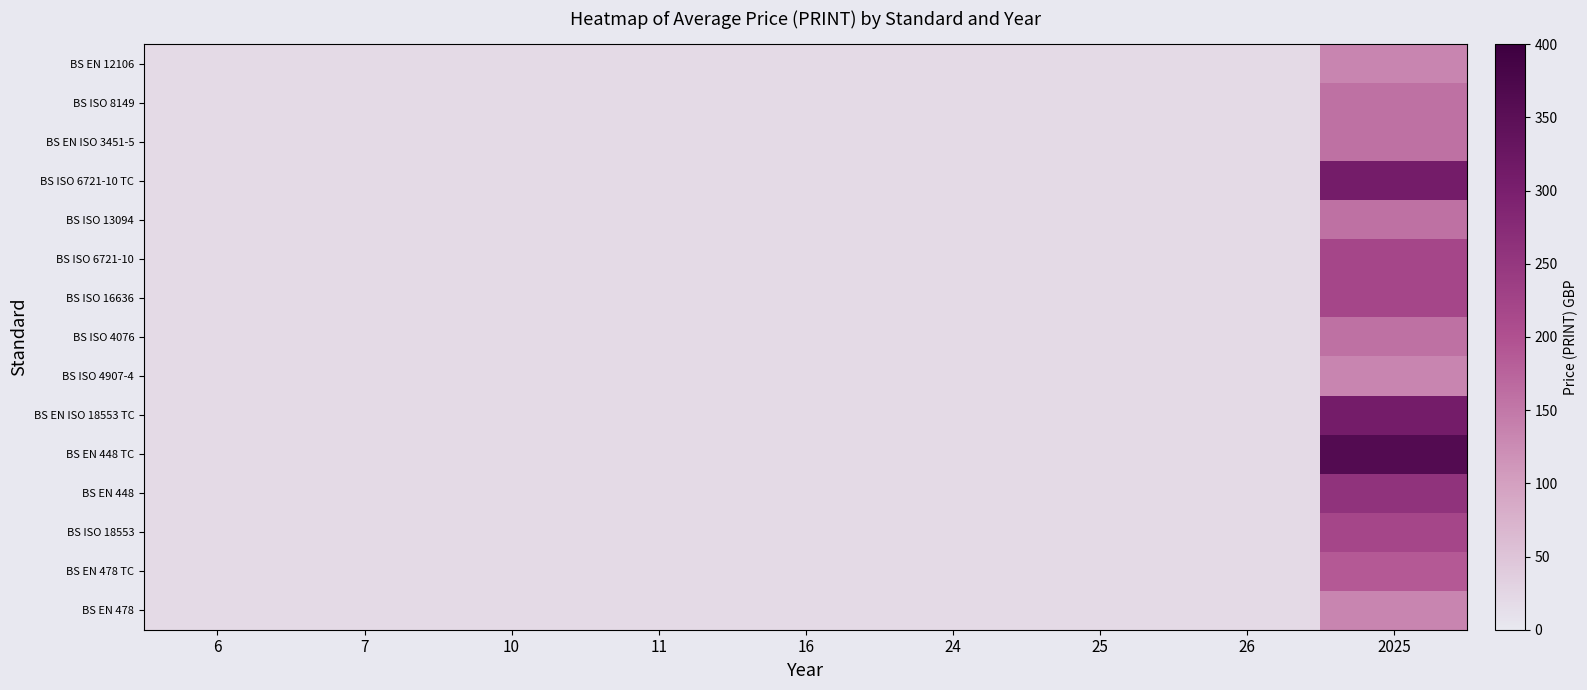

How many series are shown in this chart?

15